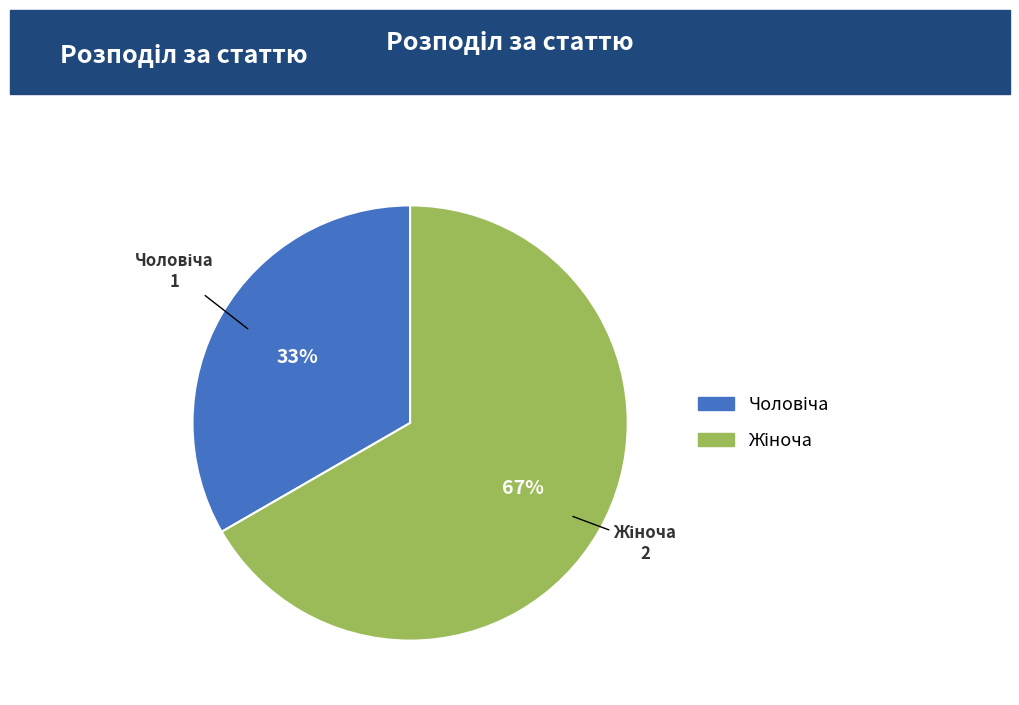

How many segments does this pie chart have?

2